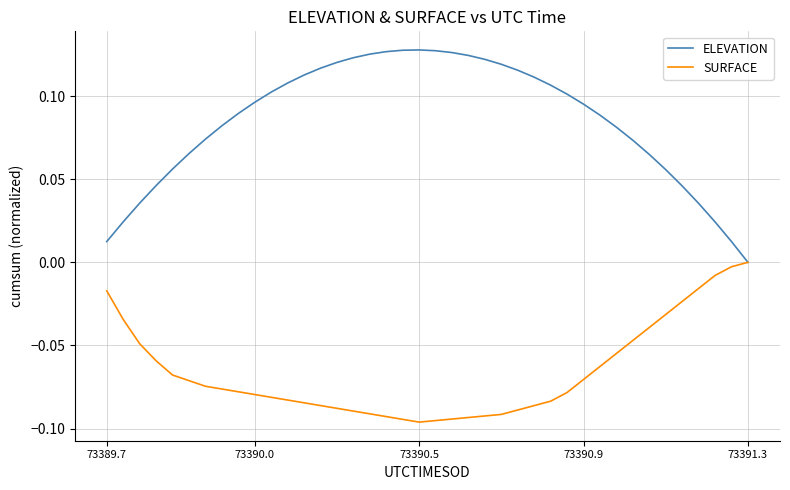

Which series has the widest spread of values?

ELEVATION